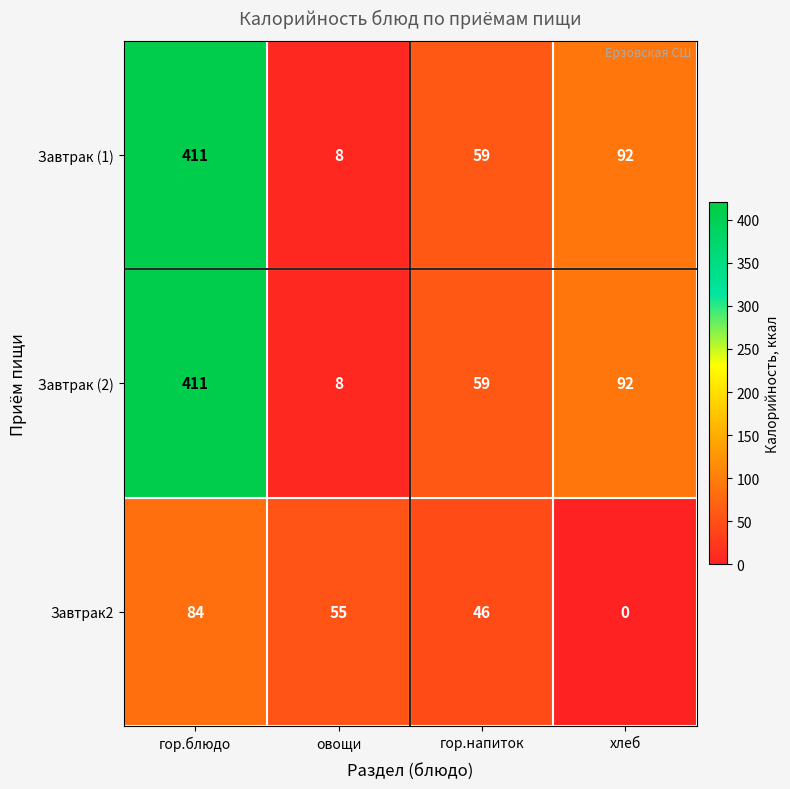

What is the difference between the Завтрак (2) values at гор.блюдо and хлеб?

319